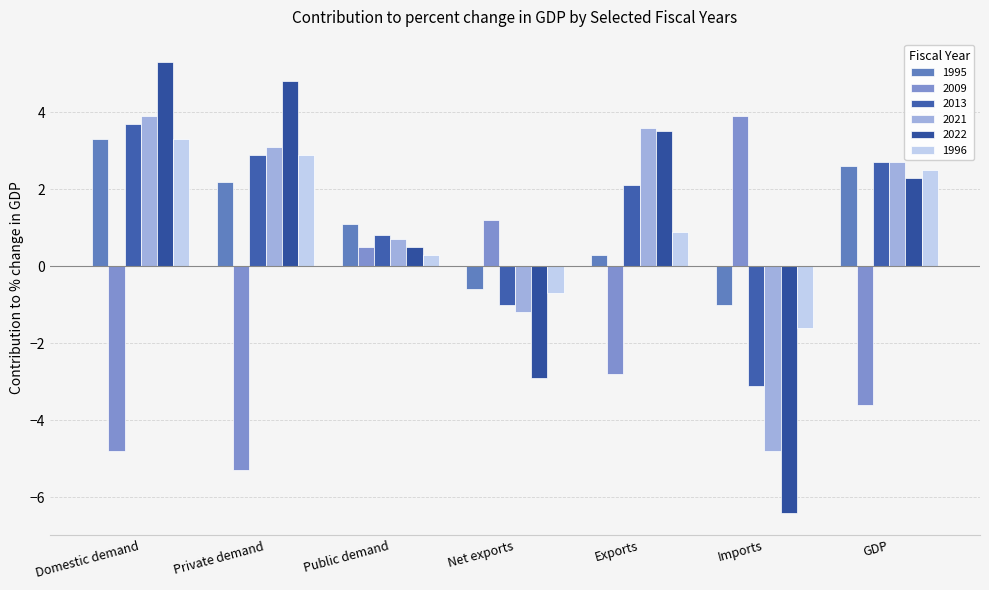

Reading left to right, transcribe all the data shown in this chart.

1995: 3.3	2.2	1.1	-0.6	0.3	-1.0	2.6
2009: -4.8	-5.3	0.5	1.2	-2.8	3.9	-3.6
2013: 3.7	2.9	0.8	-1.0	2.1	-3.1	2.7
2021: 3.9	3.1	0.7	-1.2	3.6	-4.8	2.7
2022: 5.3	4.8	0.5	-2.9	3.5	-6.4	2.3
1996: 3.3	2.9	0.3	-0.7	0.9	-1.6	2.5